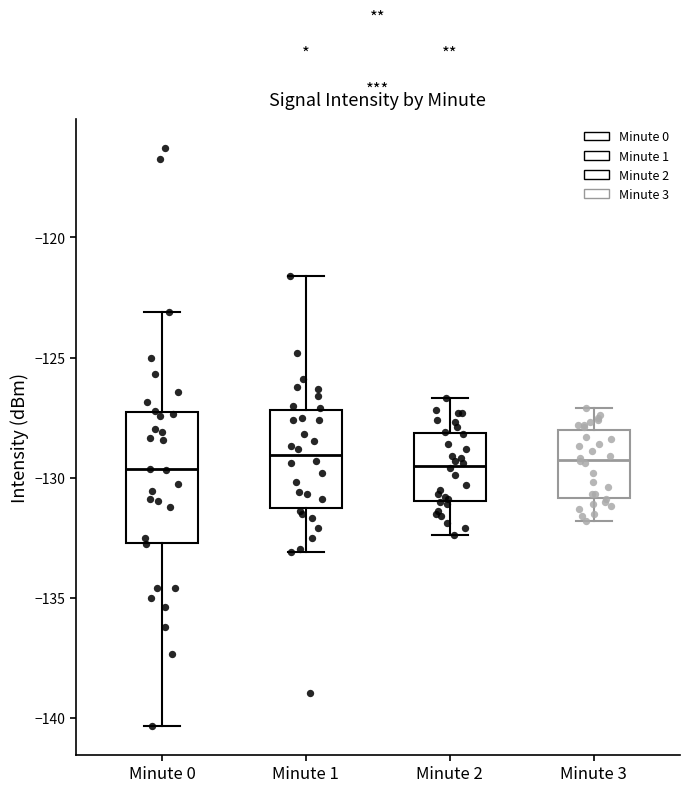

Reading left to right, read every box against the y-axis: the position of its median line, the range the box covers, and the ends of its whiskers. The values are not printed on the chart, so give them approximately, as read against the axis.

Minute 0: median -129.5, box -132.5 to -127.5, whiskers -140.5 to -123.0
Minute 1: median -129.0, box -131.5 to -127.0, whiskers -133.0 to -121.5
Minute 2: median -129.5, box -131.0 to -128.0, whiskers -132.5 to -126.5
Minute 3: median -129.0, box -131.0 to -128.0, whiskers -132.0 to -127.0